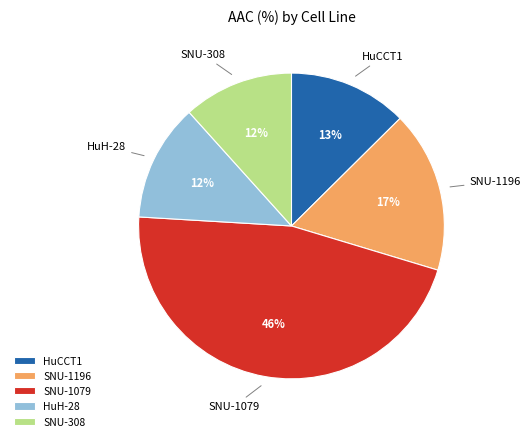

Do SNU-1196 and SNU-1079 together represent more than half of the pie?

Yes